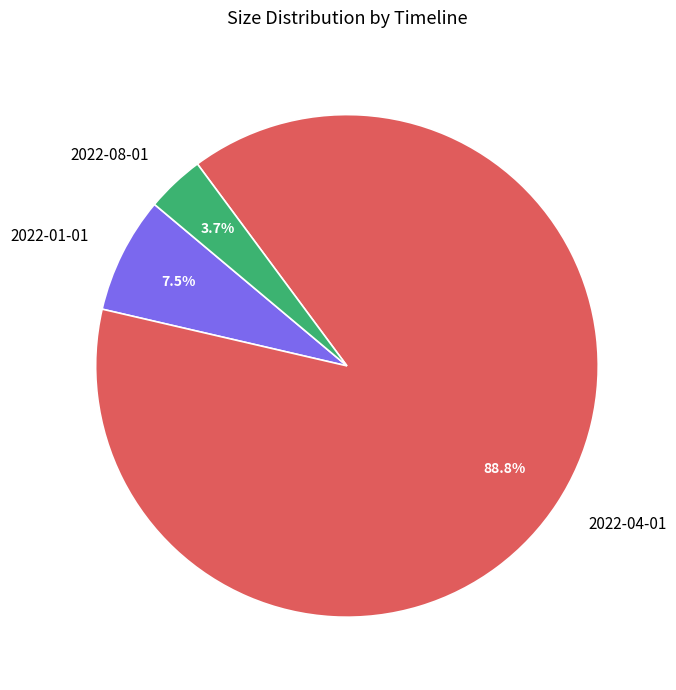

How many slices are in this pie chart?

3